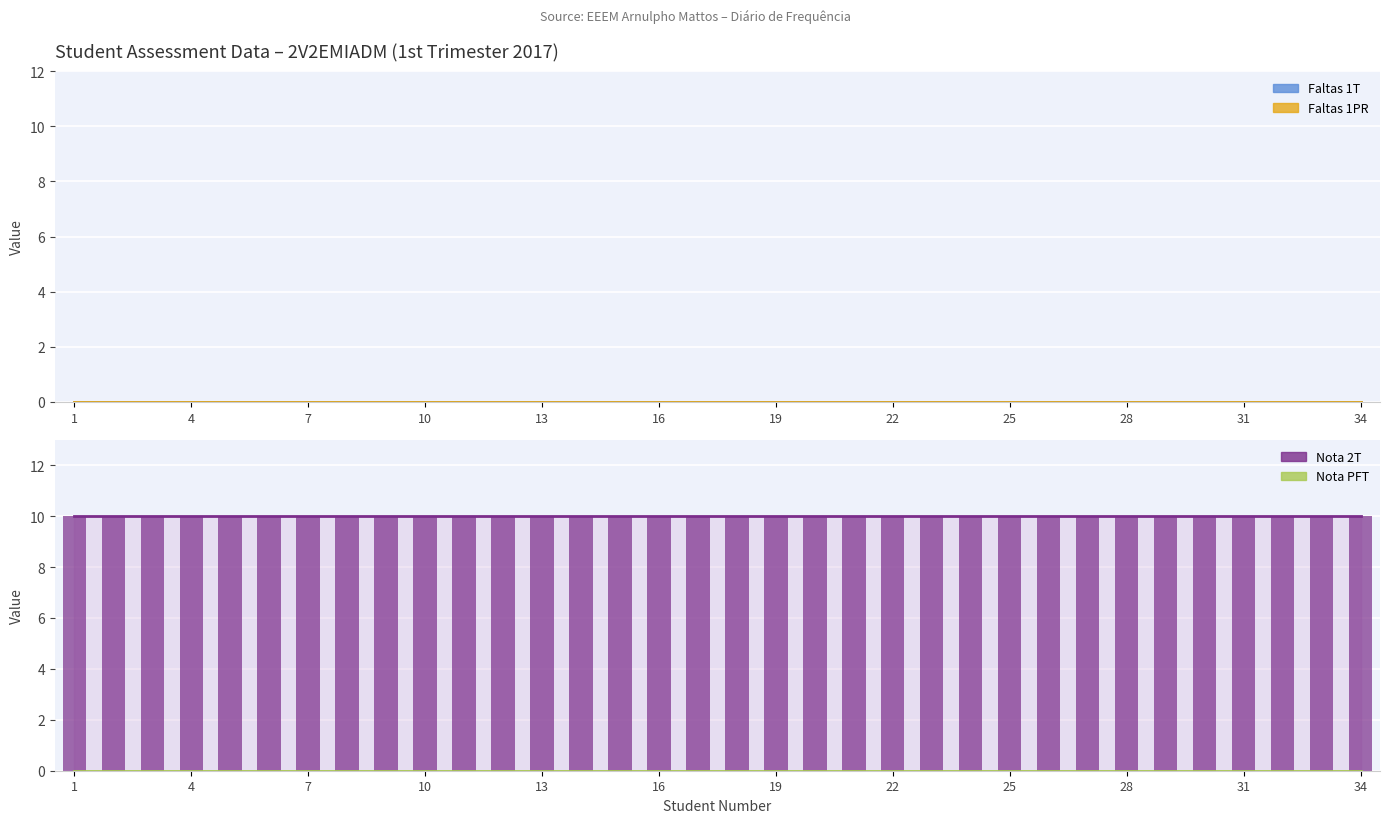

At 15, list the series in order from smallest to largest.

Faltas 1T, Faltas 1PR, Nota PFT, Nota 2T